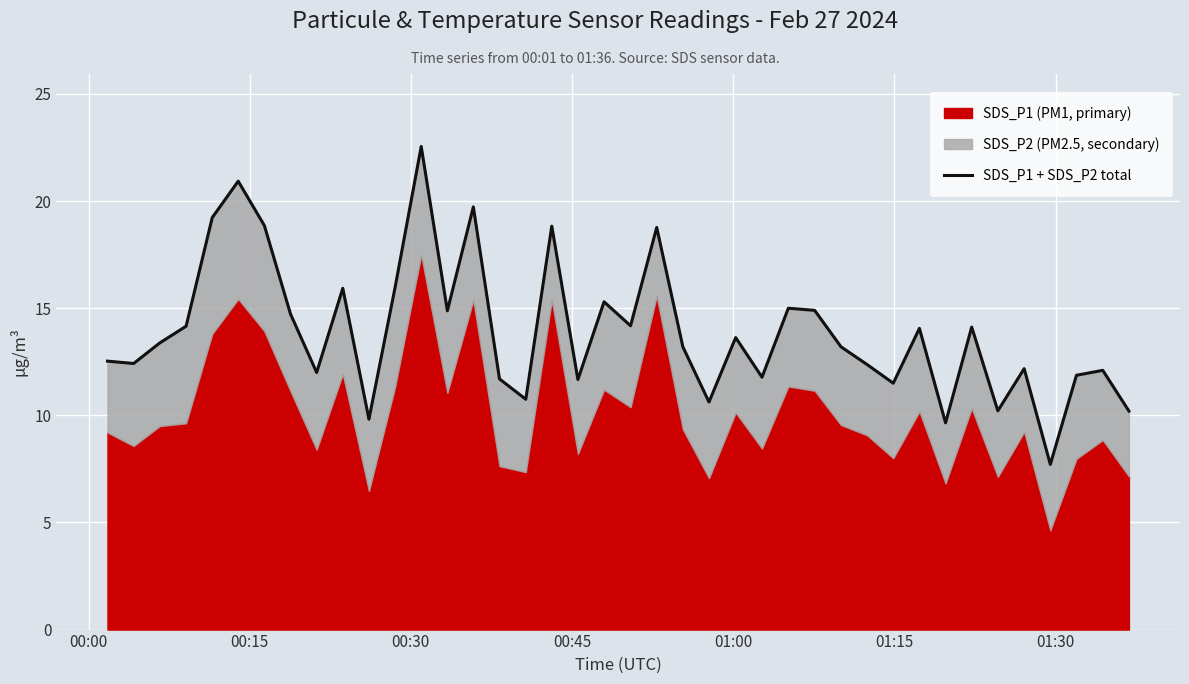

The value at 25 is 19.9. True or false?

False